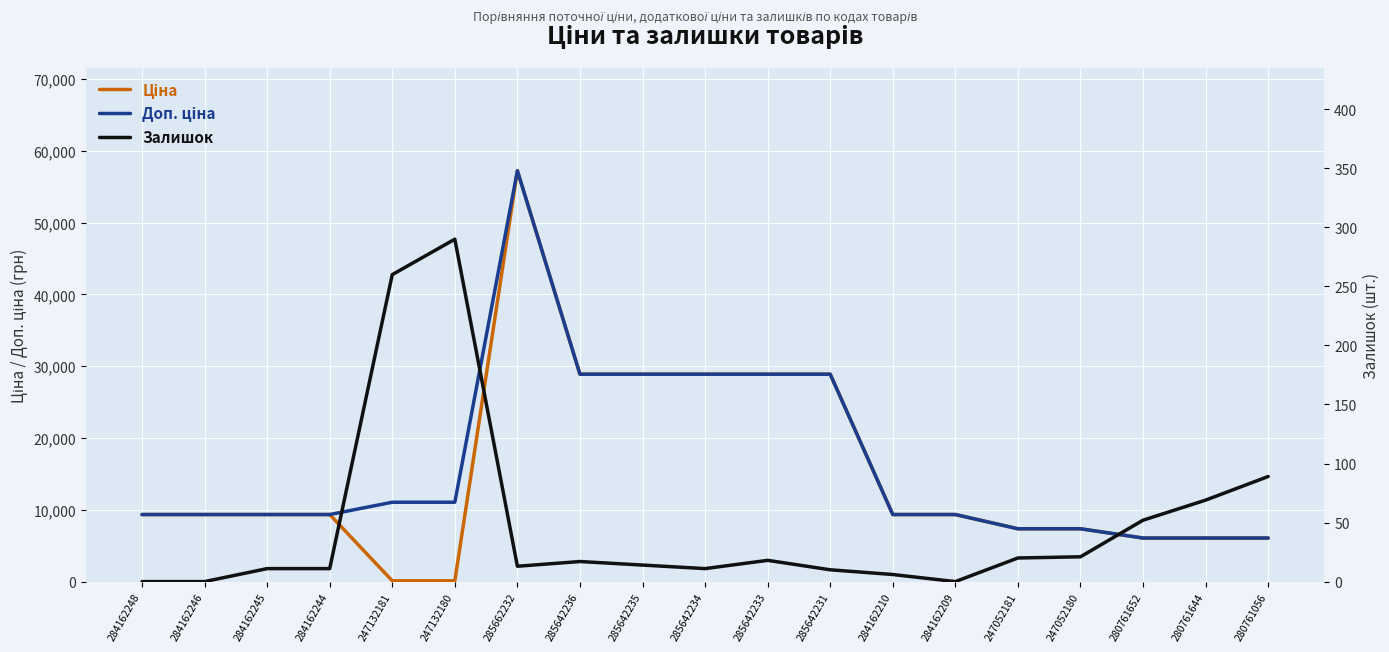

Is the value of Ціна at 285642235 greater than the value of Доп. ціна at 285642233?

No